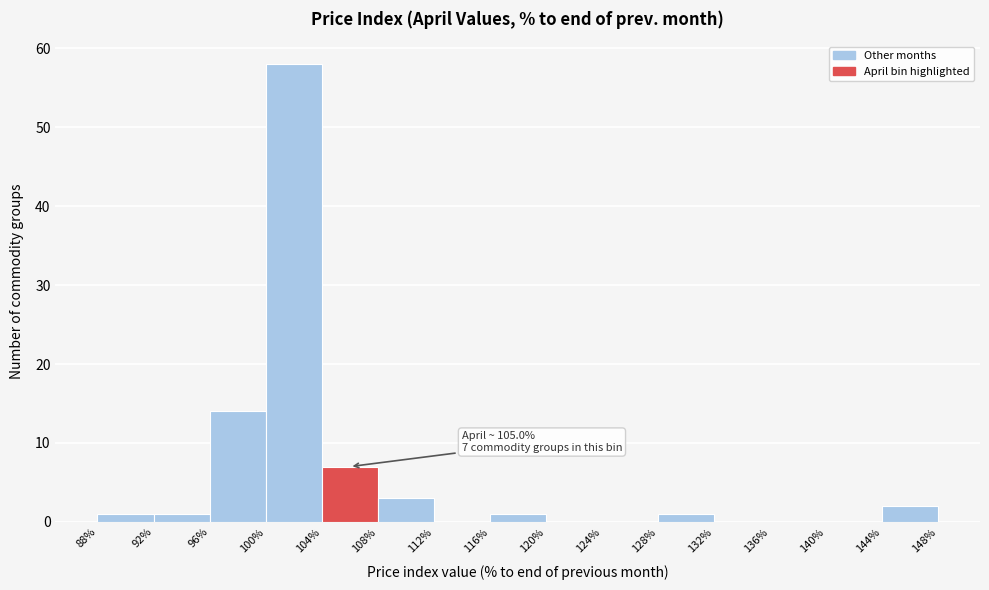

Which range on the x-axis has the tallest bar?

100% to 104%